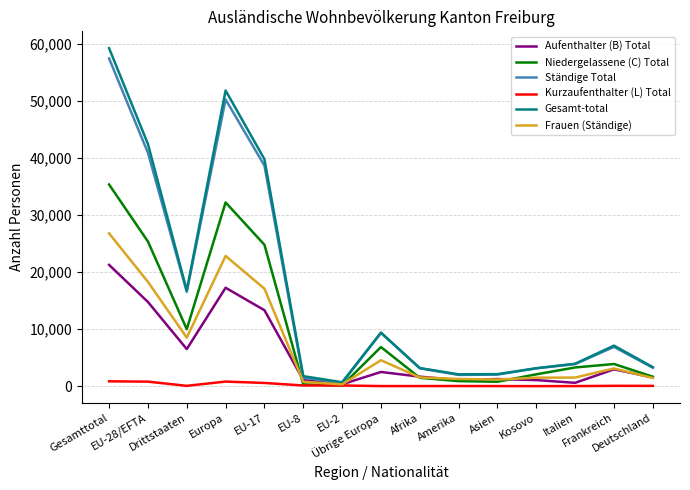

What is the greatest value displayed?

59202